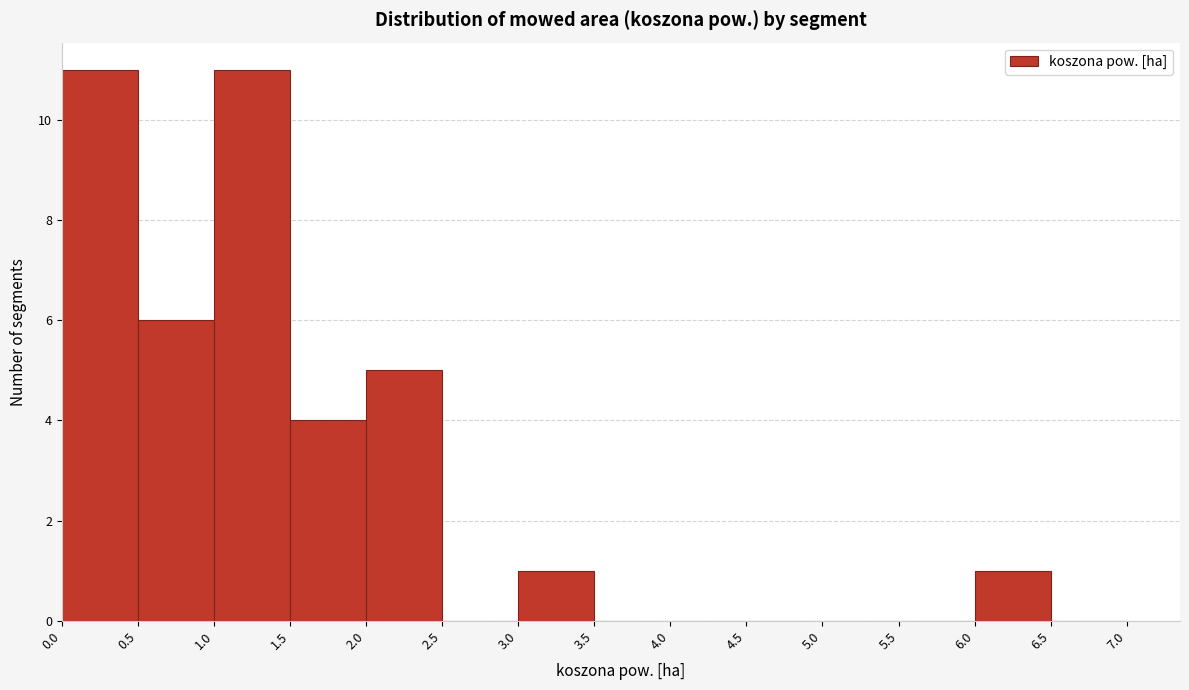

How tall is the bar that spans 1.0 to 1.5 on the x-axis? The values are not printed on the chart, so give them approximately, as read against the axis.

11